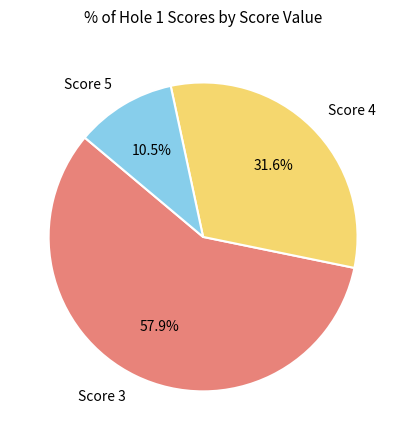

To the nearest percent, what is the difference between the largest and smallest slice percentages?

47%